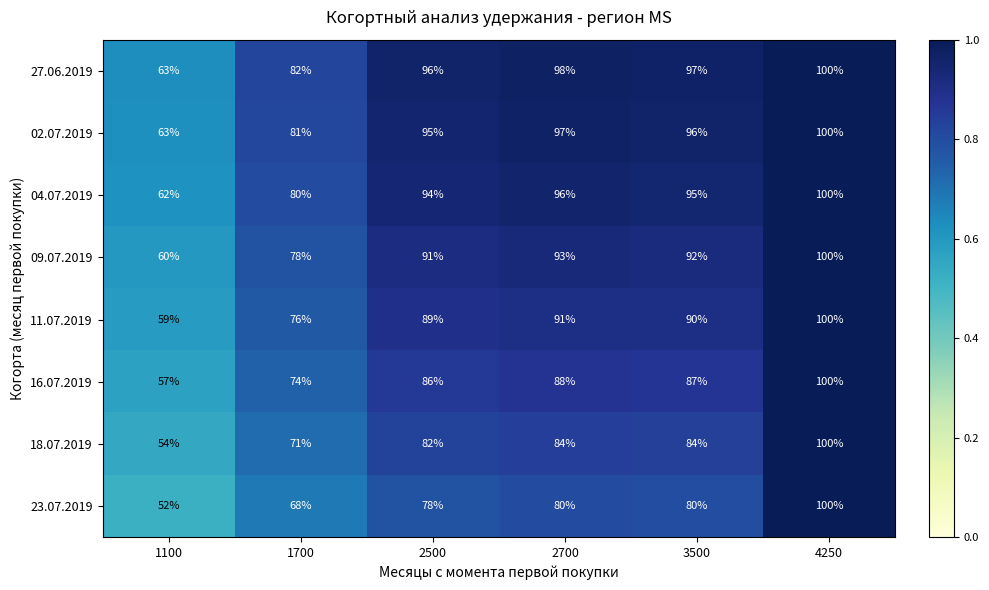

List the labels in order of 04.07.2019 value, largest first.

4250, 2700, 3500, 2500, 1700, 1100